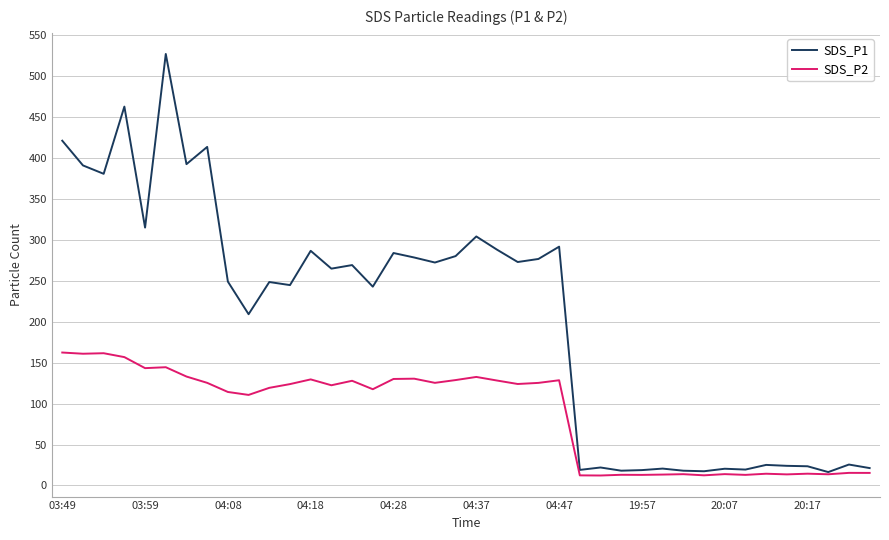

Which series has the largest total across all categories?

SDS_P1